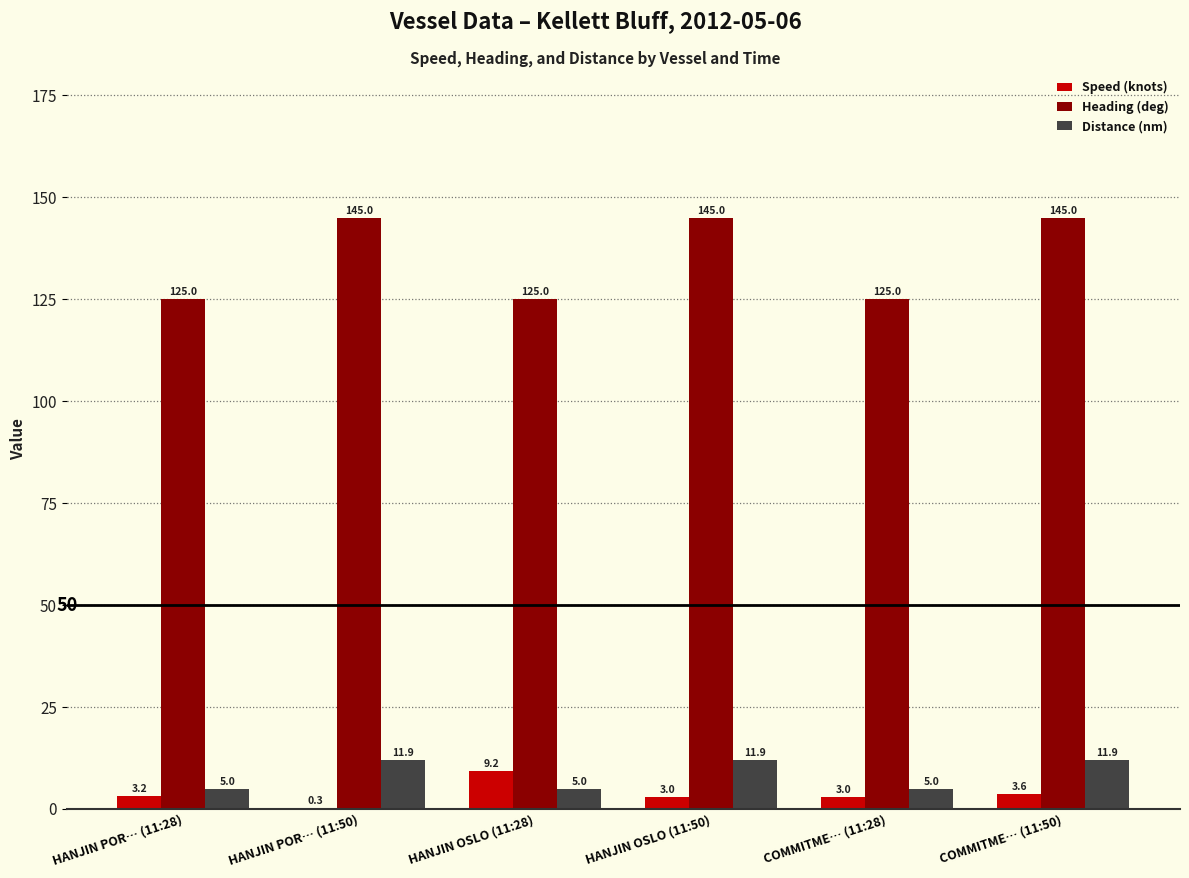

Which category has the highest value in the Speed (knots) series?

HANJIN OSLO (11:28)